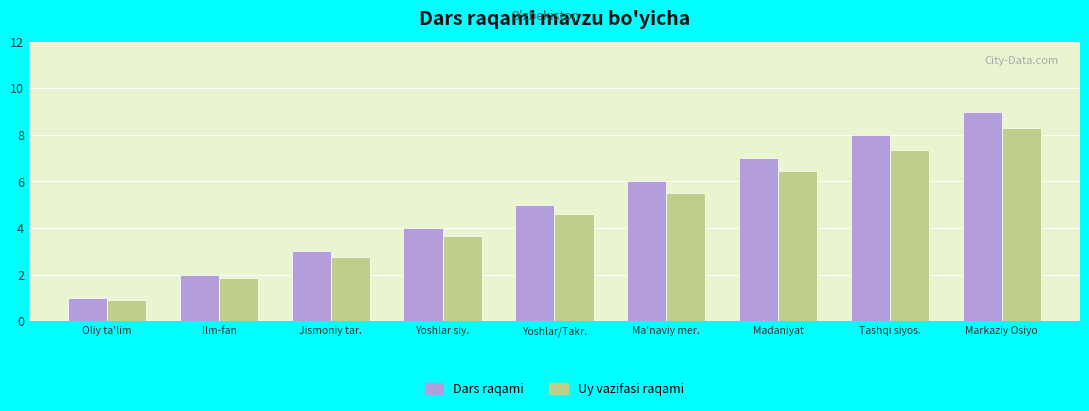

Reading left to right, extract all data points from this chart.

Dars raqami: 1.0	2.0	3.0	4.0	5.0	6.0	7.0	8.0	9.0
Uy vazifasi raqami: 0.9	1.8	2.8	3.7	4.6	5.5	6.4	7.4	8.3